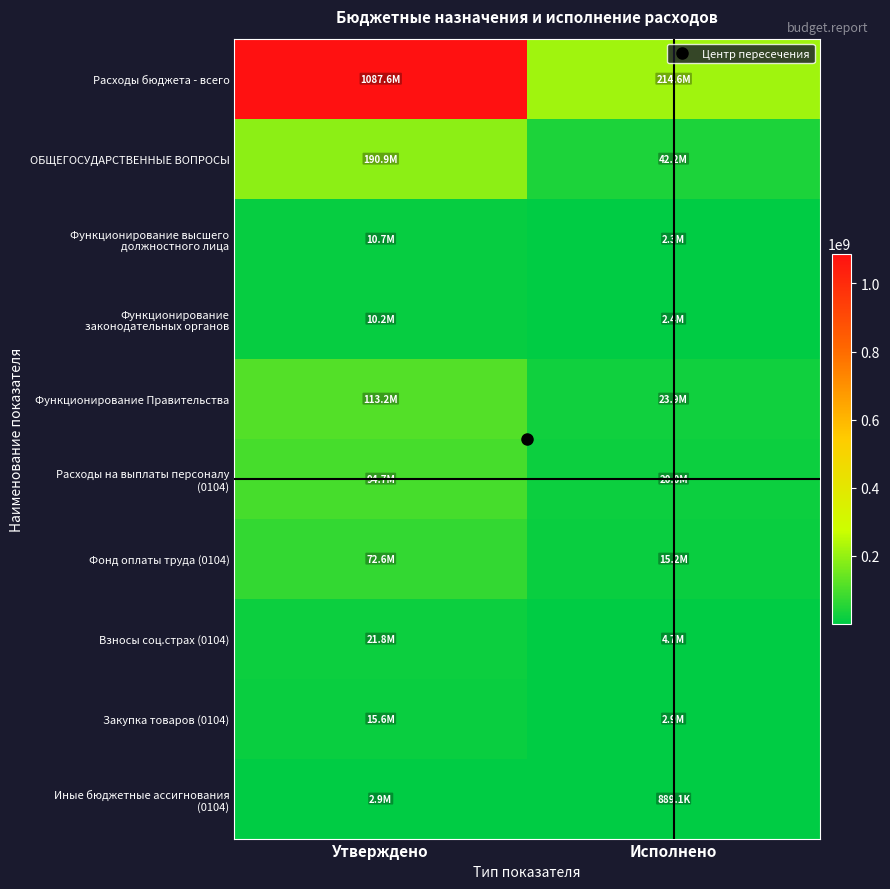

At Утверждено, list the series in order from smallest to largest.

Иные бюджетные ассигнования (0104), Функционирование законодательных органов, Функционирование высшего должностного лица, Закупка товаров (0104), Взносы соц.страх (0104), Фонд оплаты труда (0104), Расходы на выплаты персоналу (0104), Функционирование Правительства, ОБЩЕГОСУДАРСТВЕННЫЕ ВОПРОСЫ, Расходы бюджета - всего